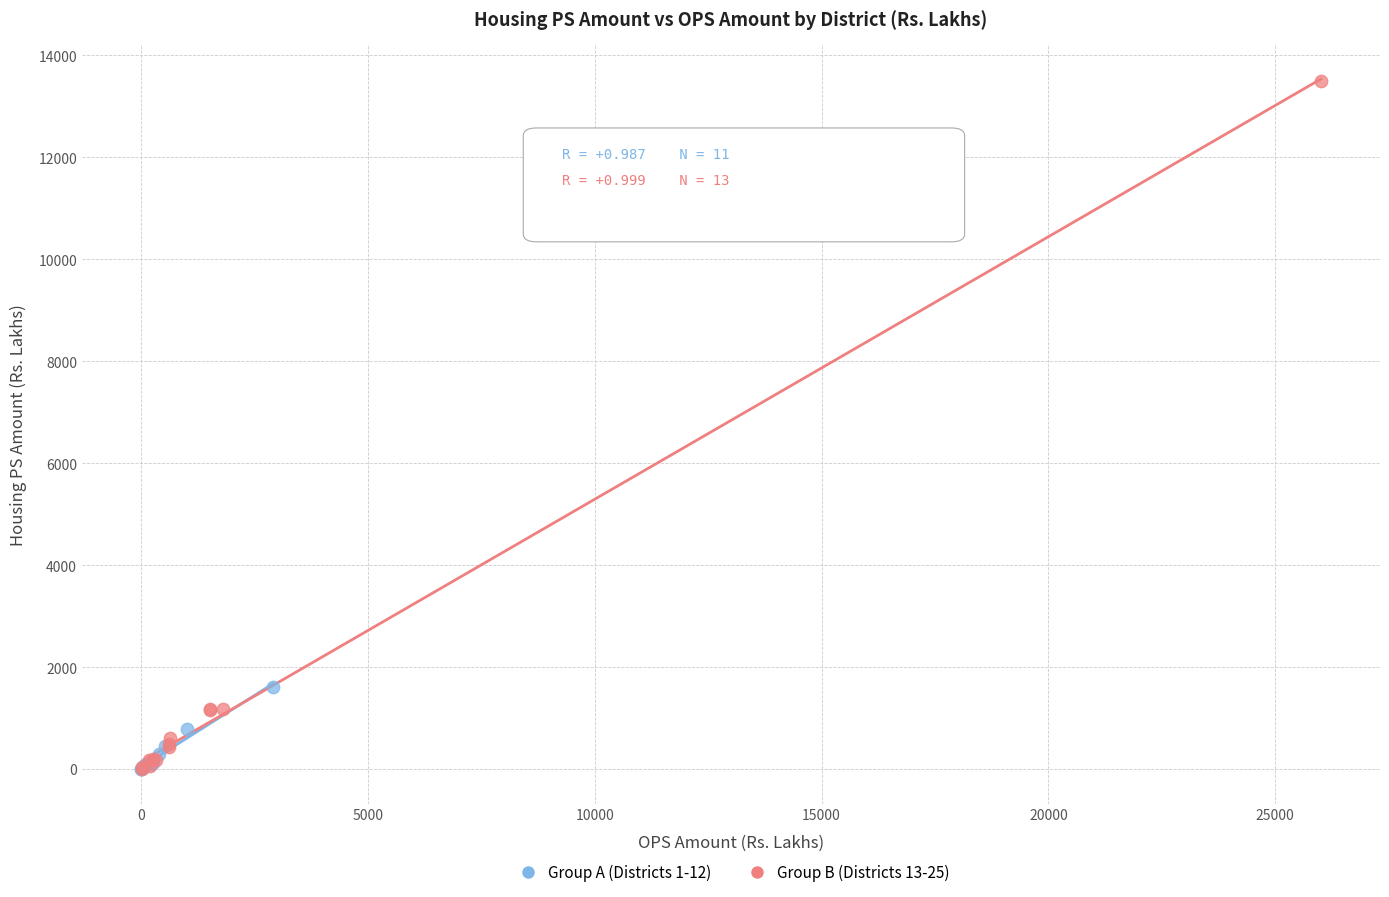

Which series reaches the maximum Y coordinate?

Group B (Districts 13-25)